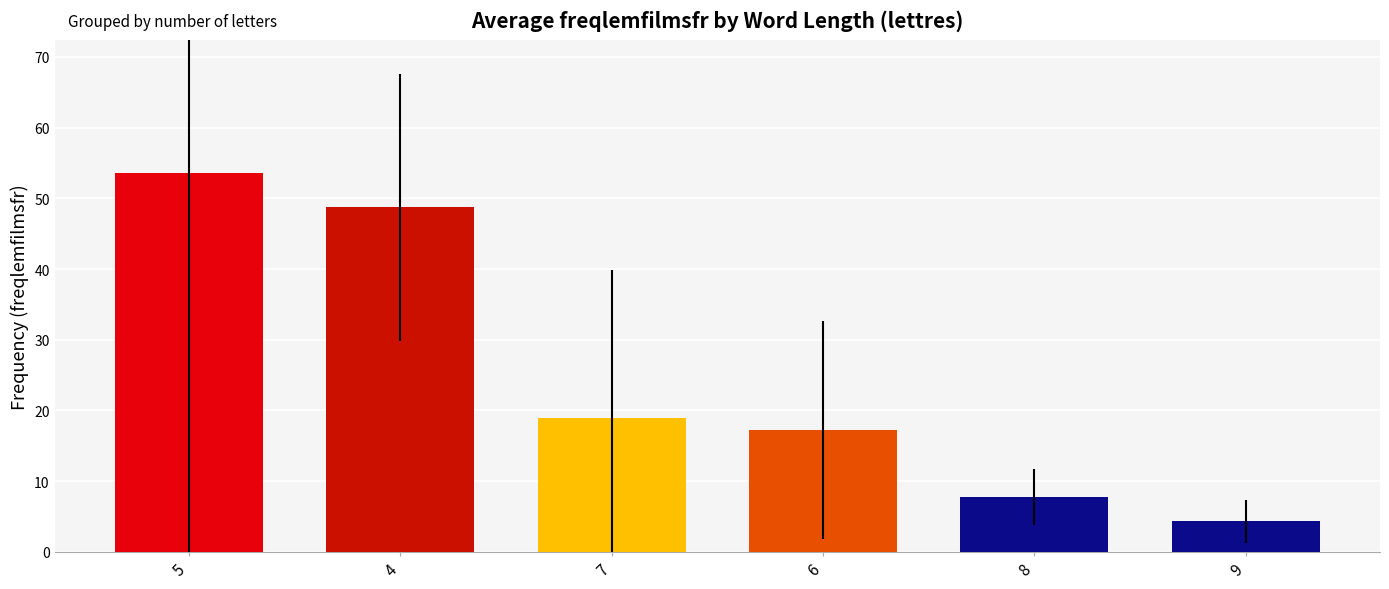

What value does the data have at 5?

53.6